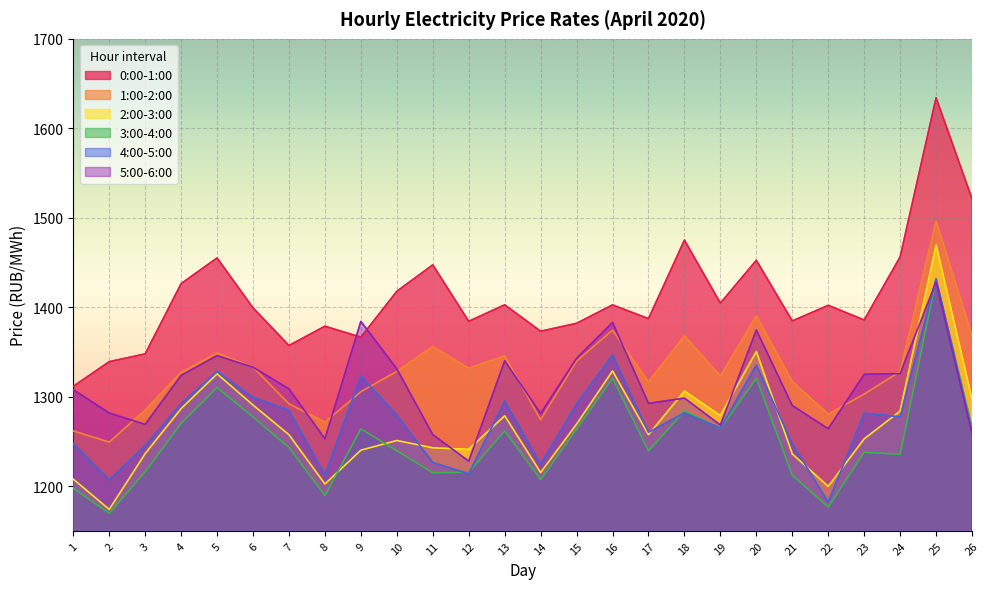

At which label does 0:00-1:00 reach its minimum?

1